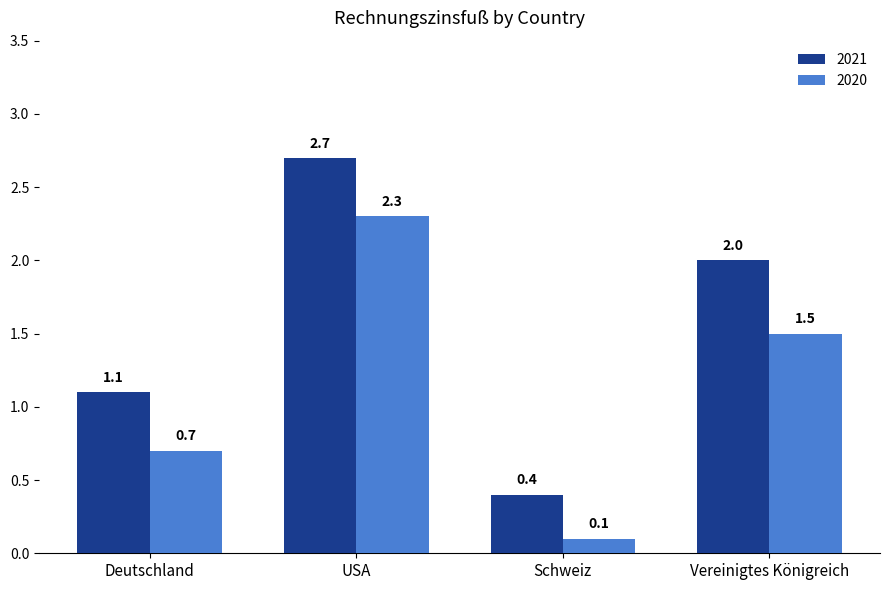

List the series in order of their overall mean, highest first.

2021, 2020